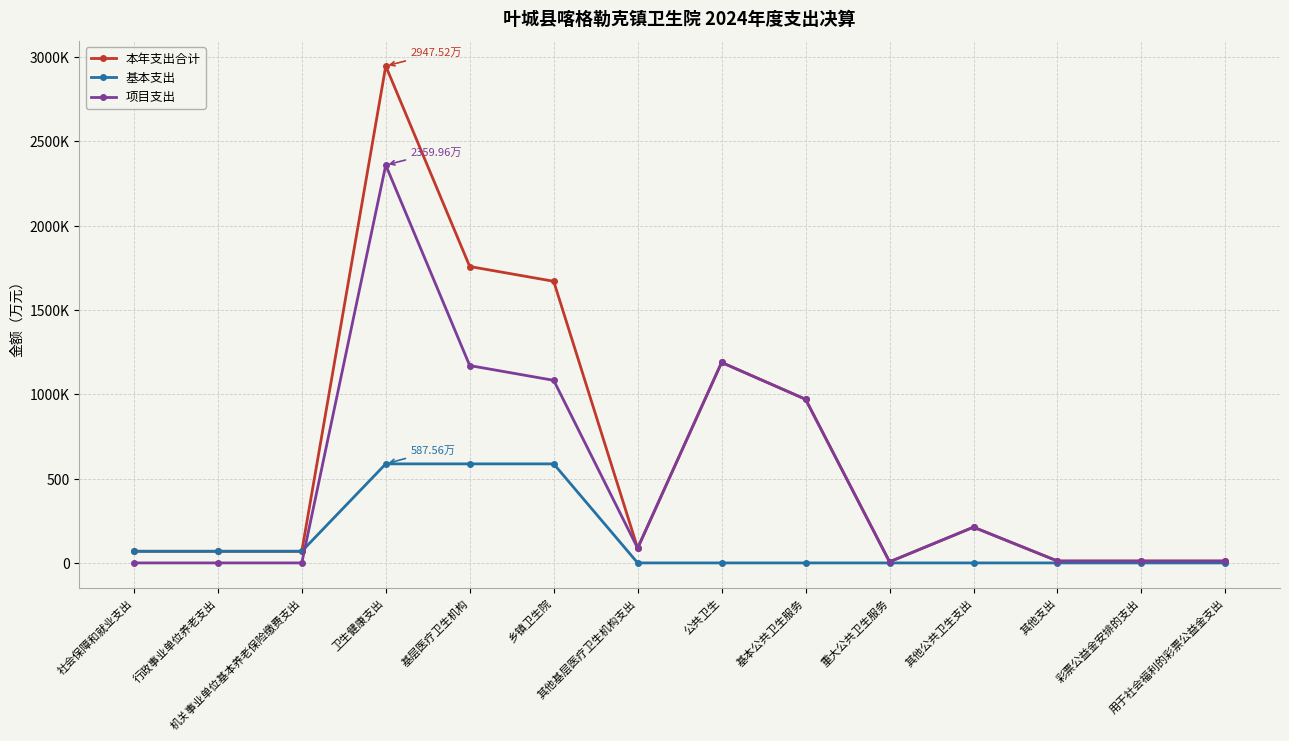

Is this an area chart (filled region under the line)?

No